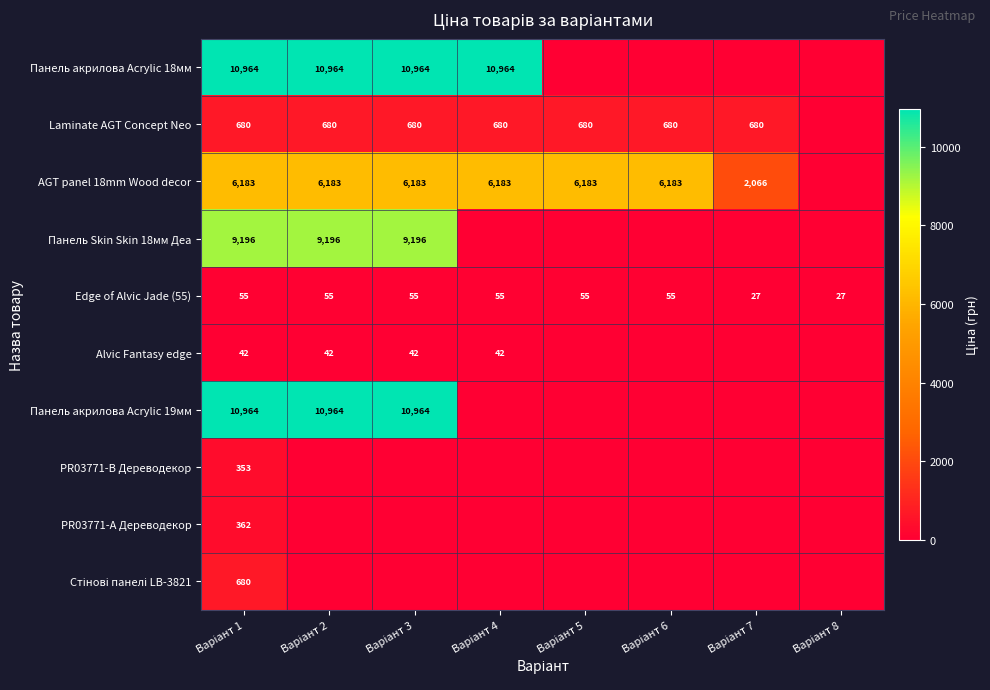

At how many categories does at least one series exceed 45?

7